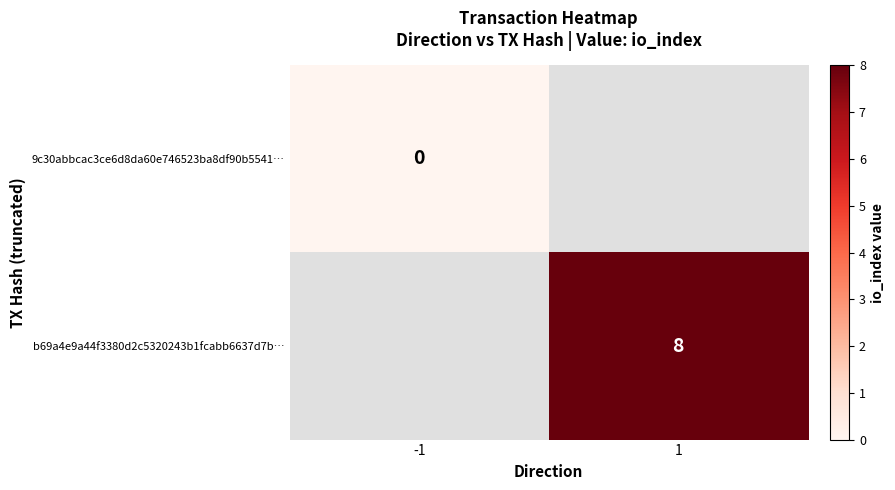

Is it true that b69a4e9a44f3380d2c5320243b1fcabb6637d7b… equals 8 at 1?

True